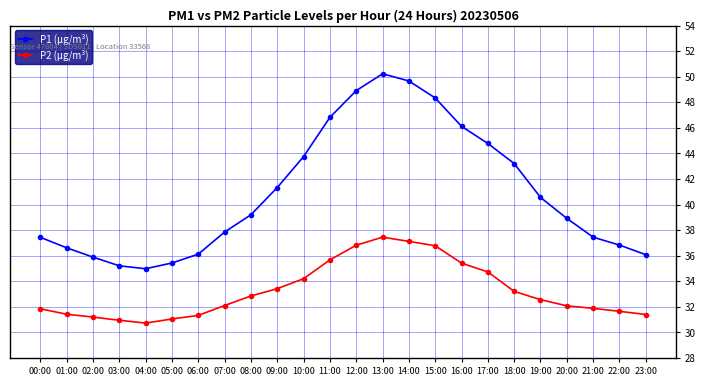

What is the total value across all series at 21:00?

69.3